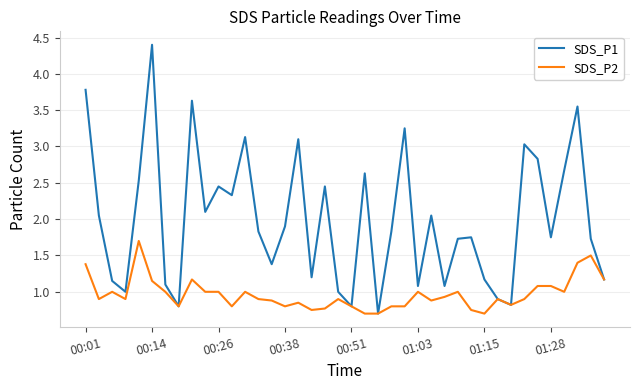

Rank the series by their average value, from highest to lowest.

SDS_P1, SDS_P2